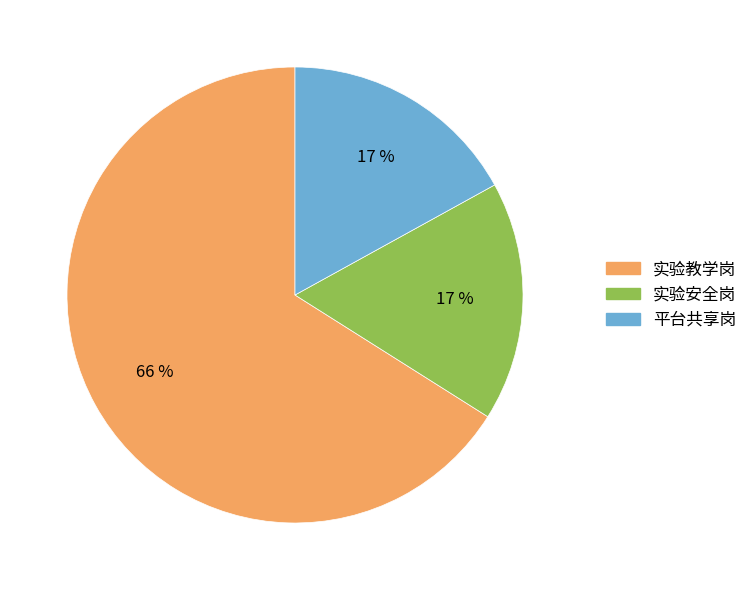

Which slice is the largest?

实验教学岗